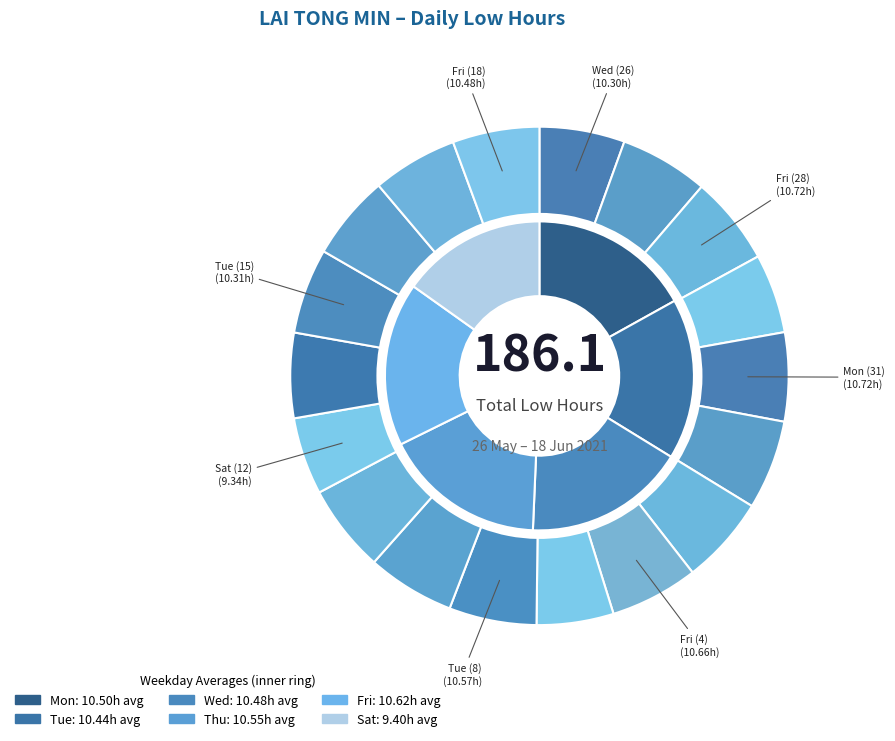

Between Mon (14) and Wed (2), which is larger?

Wed (2)